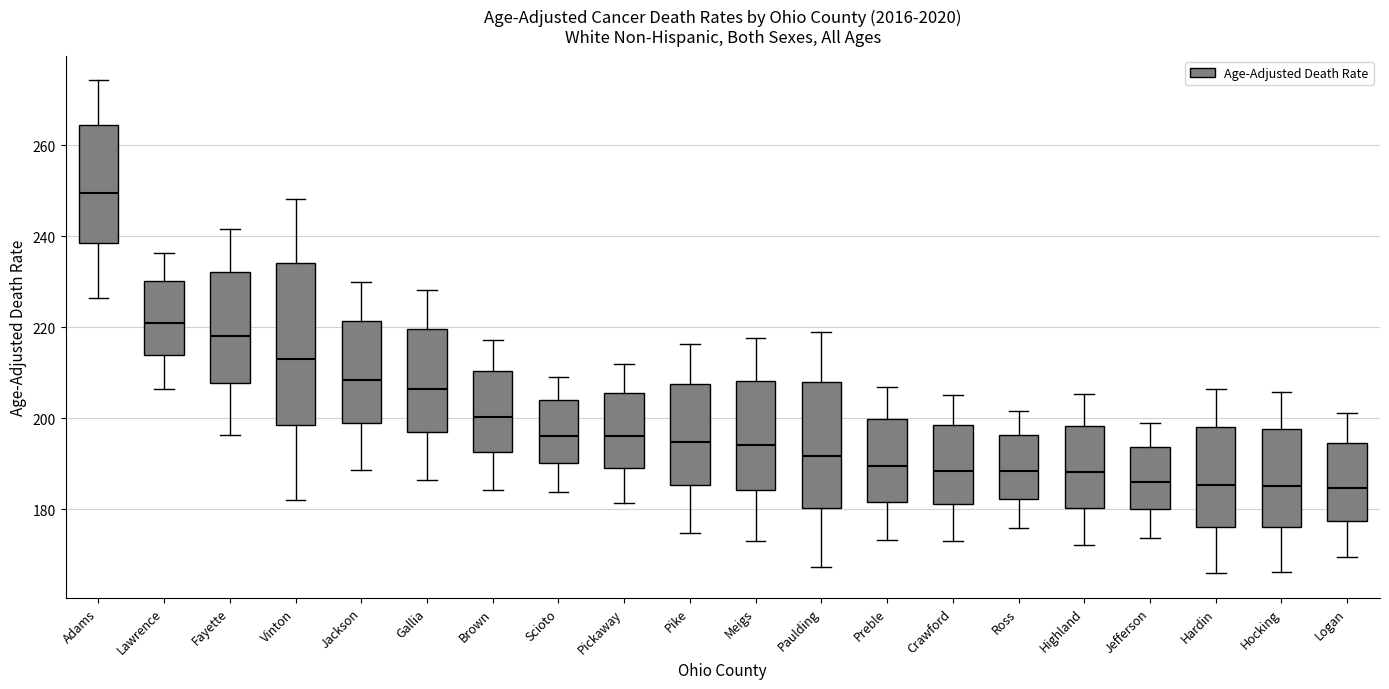

Which box is the tallest, from its lower edge to its upper edge?

Vinton